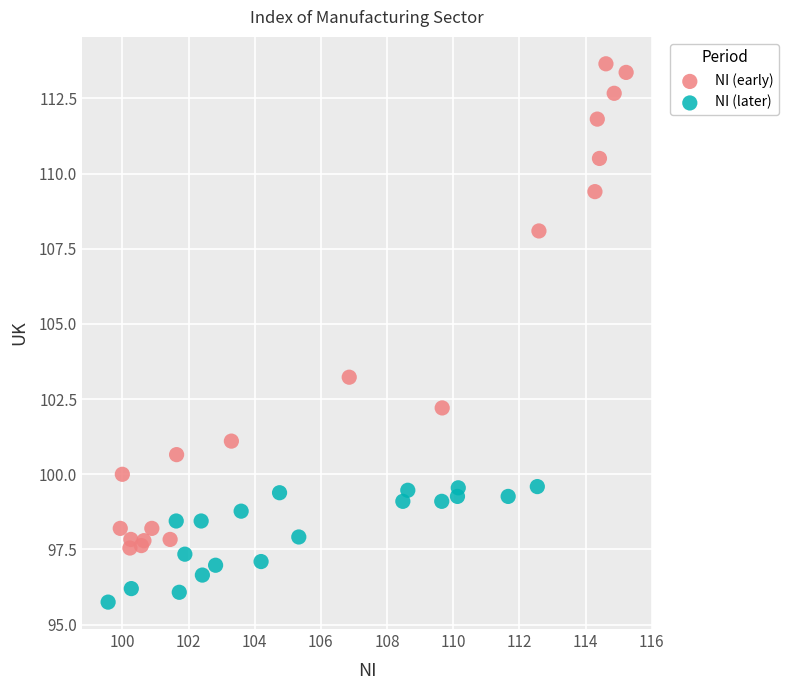

Which series has the widest spread of Y values?

NI (early)